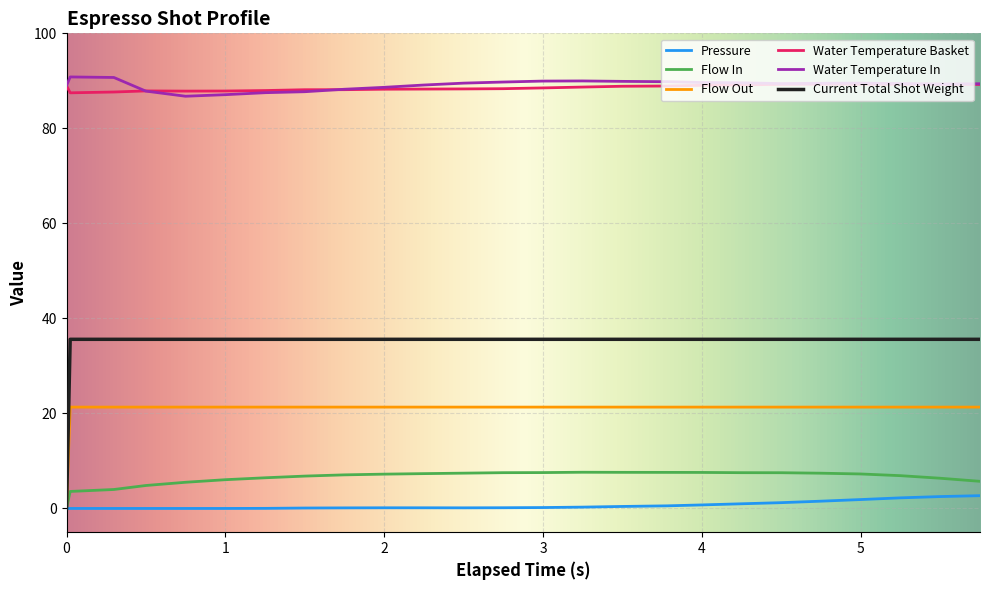

True or false: Water Temperature Basket and Pressure cross at least once.

False